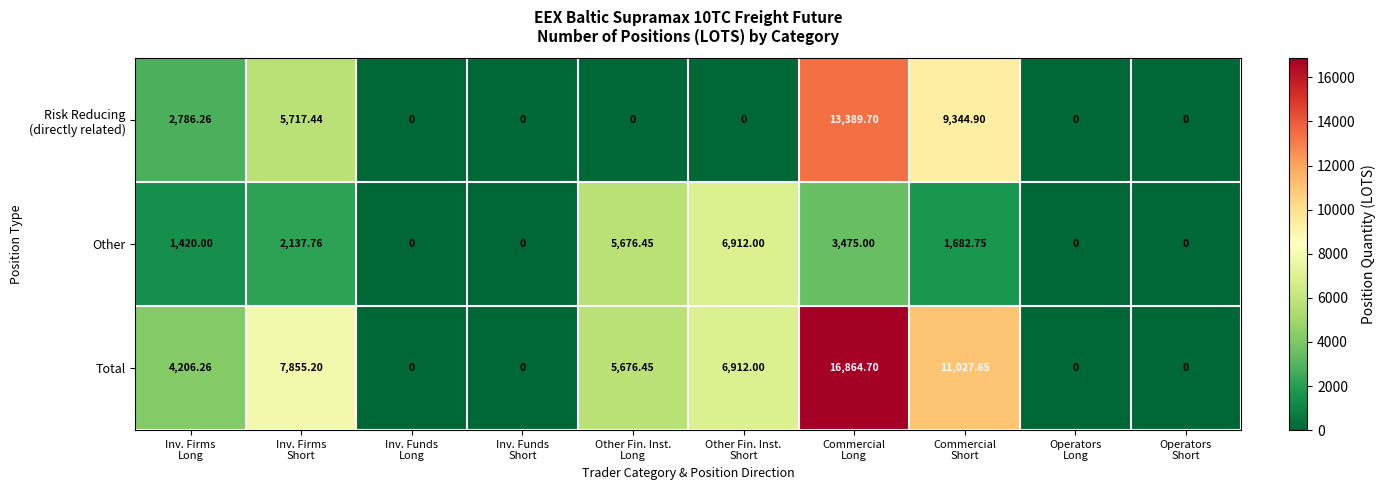

Which series has the largest range (max minus min)?

Total